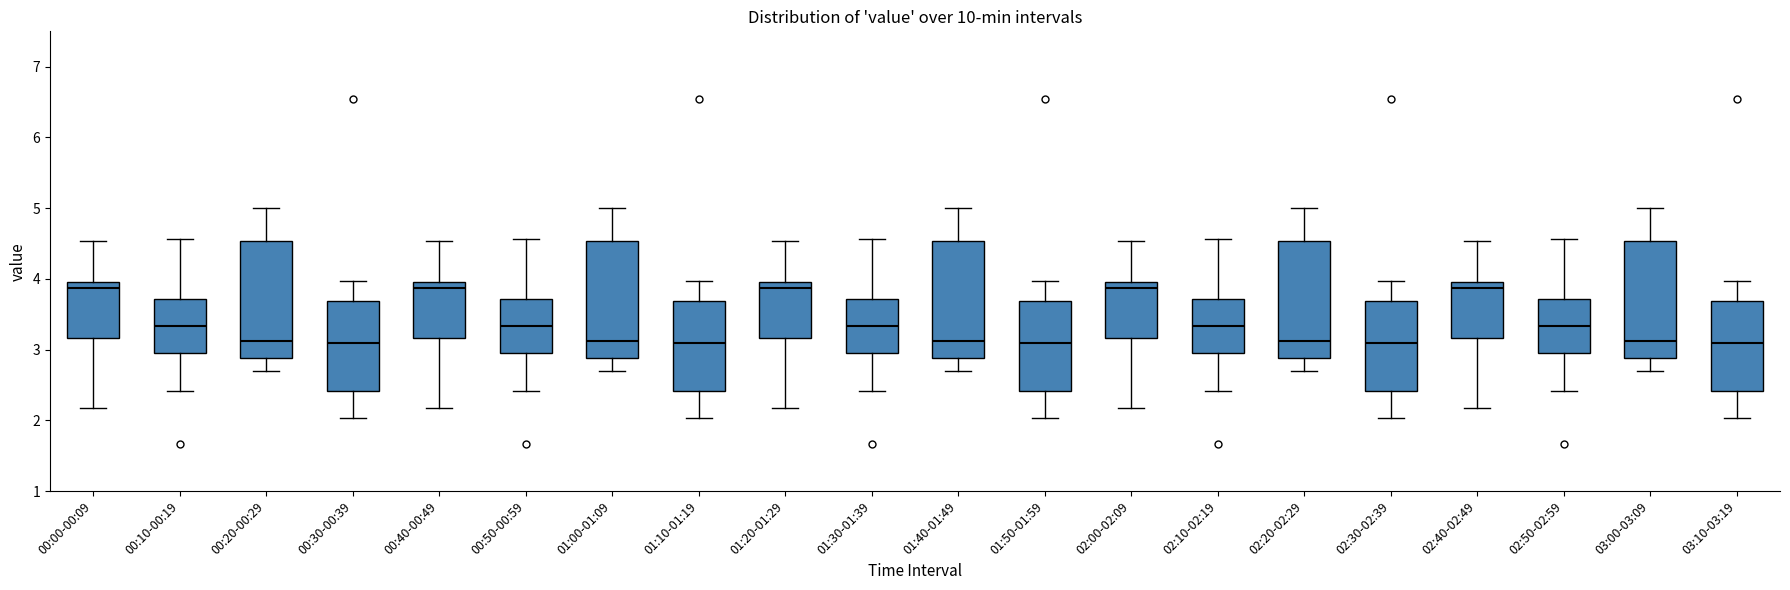

Reading left to right, read every box against the y-axis: the position of its median line, the range the box covers, and the ends of its whiskers. The values are not printed on the chart, so give them approximately, as read against the axis.

00:00-00:09: median 3.9, box 3.2 to 4.0, whiskers 2.2 to 4.5
00:10-00:19: median 3.3, box 3.0 to 3.7, whiskers 2.4 to 4.6
00:20-00:29: median 3.1, box 2.9 to 4.5, whiskers 2.7 to 5.0
00:30-00:39: median 3.1, box 2.4 to 3.7, whiskers 2.0 to 4.0
00:40-00:49: median 3.9, box 3.2 to 4.0, whiskers 2.2 to 4.5
00:50-00:59: median 3.3, box 3.0 to 3.7, whiskers 2.4 to 4.6
01:00-01:09: median 3.1, box 2.9 to 4.5, whiskers 2.7 to 5.0
01:10-01:19: median 3.1, box 2.4 to 3.7, whiskers 2.0 to 4.0
01:20-01:29: median 3.9, box 3.2 to 4.0, whiskers 2.2 to 4.5
01:30-01:39: median 3.3, box 3.0 to 3.7, whiskers 2.4 to 4.6
01:40-01:49: median 3.1, box 2.9 to 4.5, whiskers 2.7 to 5.0
01:50-01:59: median 3.1, box 2.4 to 3.7, whiskers 2.0 to 4.0
02:00-02:09: median 3.9, box 3.2 to 4.0, whiskers 2.2 to 4.5
02:10-02:19: median 3.3, box 3.0 to 3.7, whiskers 2.4 to 4.6
02:20-02:29: median 3.1, box 2.9 to 4.5, whiskers 2.7 to 5.0
02:30-02:39: median 3.1, box 2.4 to 3.7, whiskers 2.0 to 4.0
02:40-02:49: median 3.9, box 3.2 to 4.0, whiskers 2.2 to 4.5
02:50-02:59: median 3.3, box 3.0 to 3.7, whiskers 2.4 to 4.6
03:00-03:09: median 3.1, box 2.9 to 4.5, whiskers 2.7 to 5.0
03:10-03:19: median 3.1, box 2.4 to 3.7, whiskers 2.0 to 4.0